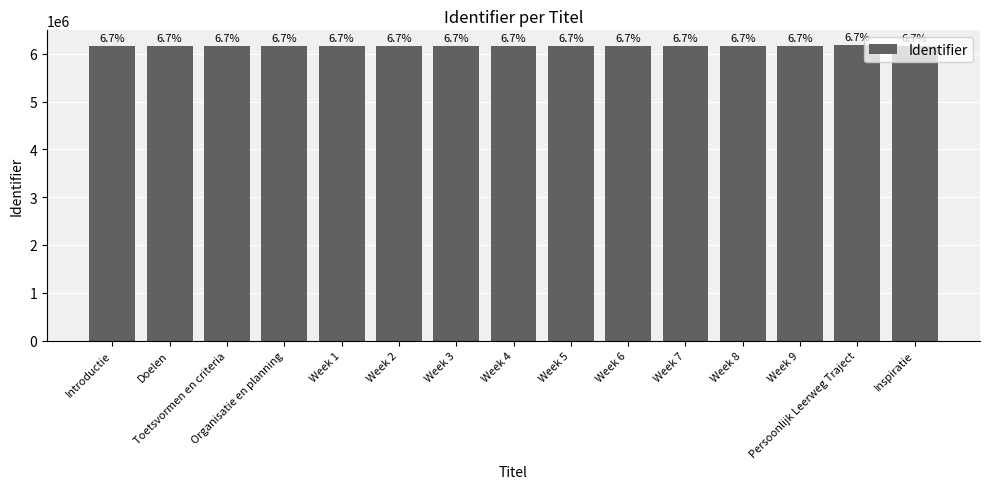

What is the difference between the second highest and second lowest values?

23